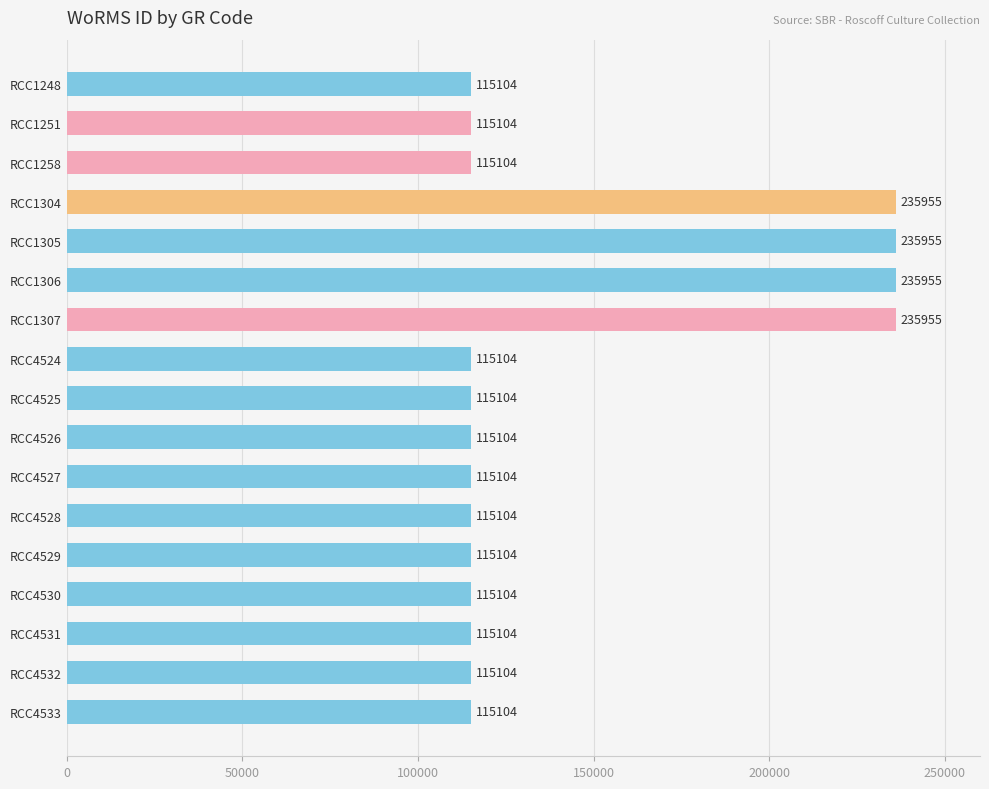

Approximately how many times larger is the value at RCC4528 compared to RCC4530?

1.0